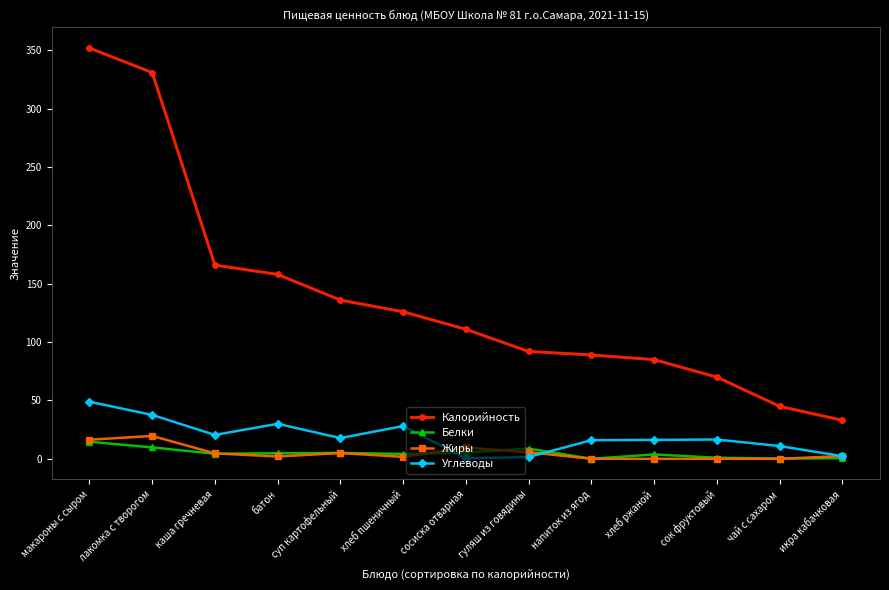

Between гуляш из говядины and чай с сахаром, which series saw the biggest shift?

Калорийность